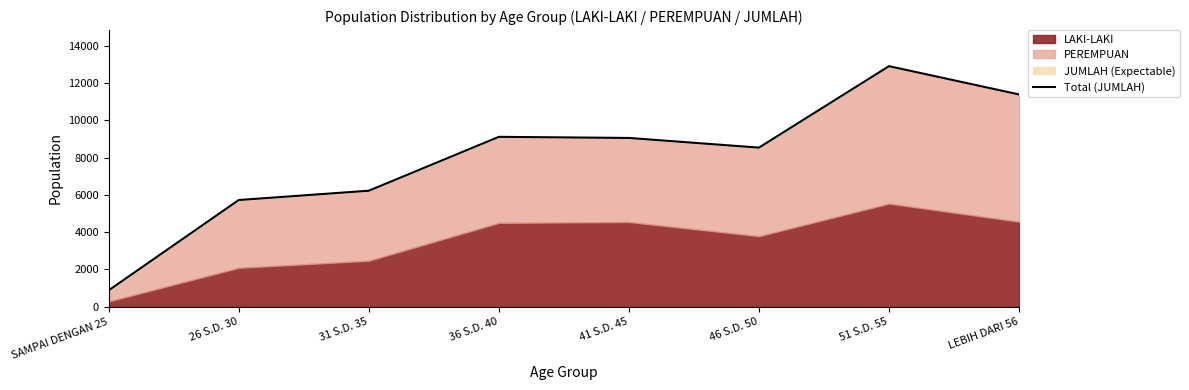

What is the sum of all values?

63847